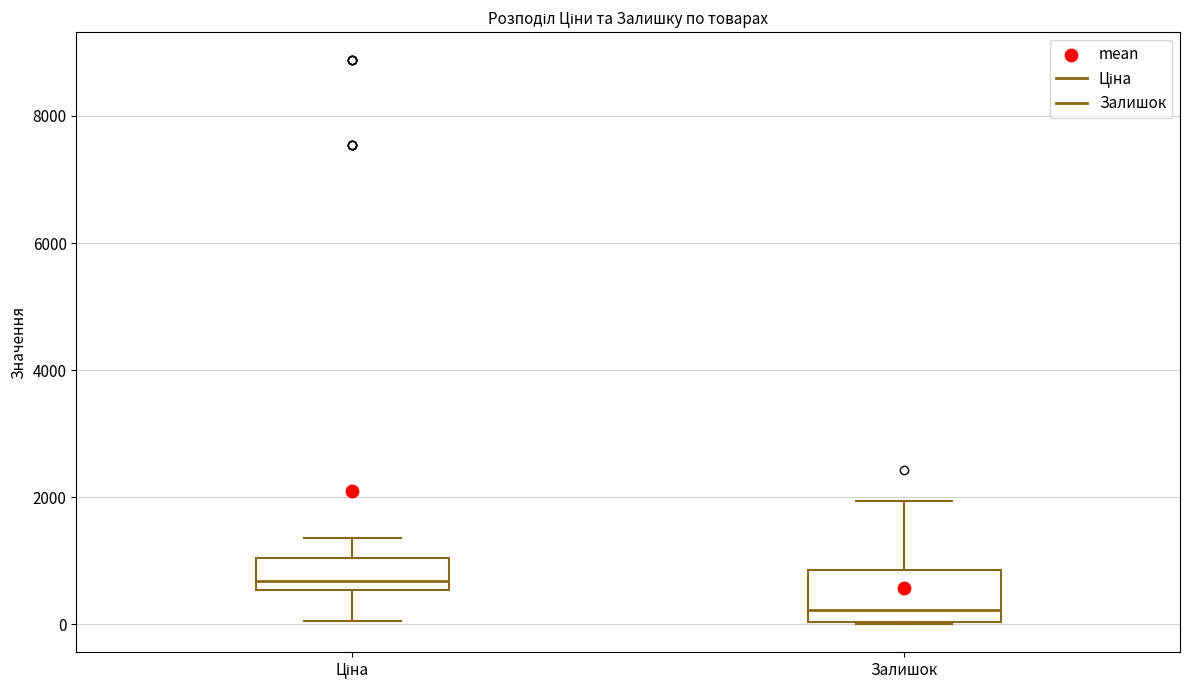

Reading left to right, read every box against the y-axis: the position of its median line, the range the box covers, and the ends of its whiskers. The values are not printed on the chart, so give them approximately, as read against the axis.

Ціна: median 600 (just above the box's lower edge), box 600 to 1000, whiskers 0 to 1400
Залишок: median 200, box 0 to 800, whiskers 0 to 2000